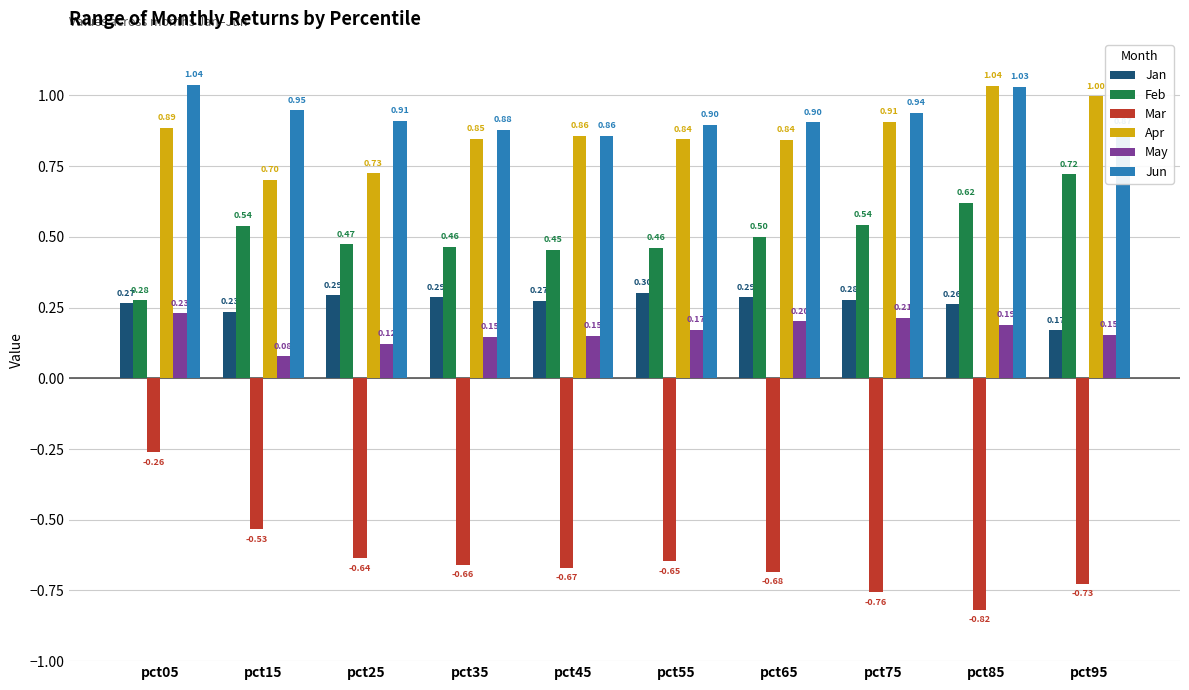

How many series are shown in this chart?

6